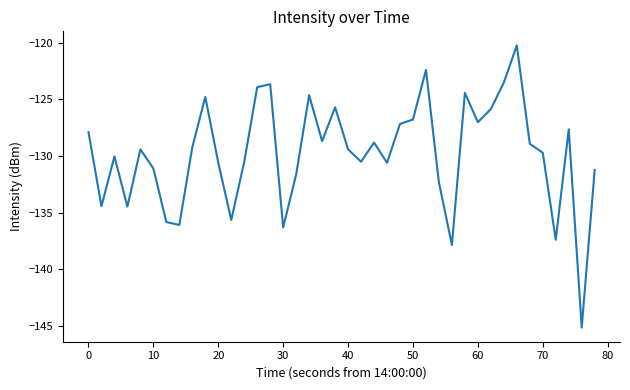

What is the greatest value displayed?

-120.2